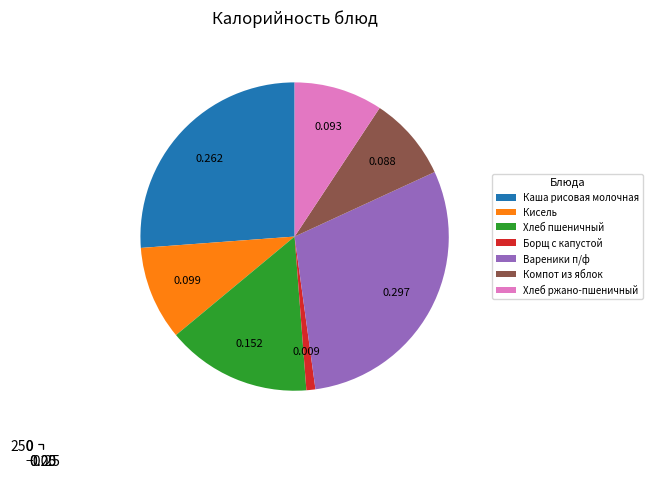

Is it true that Хлеб пшеничный is 6% of the pie?

False